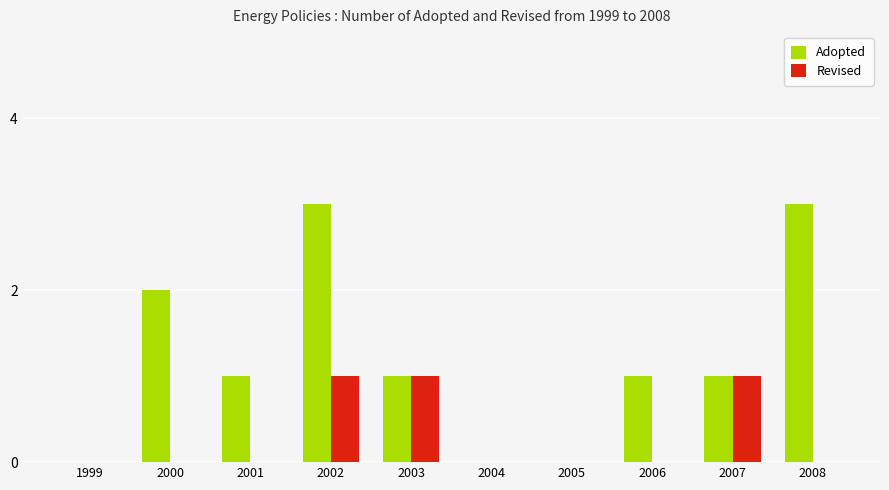

Is it true that Adopted equals 2 at 2000?

True